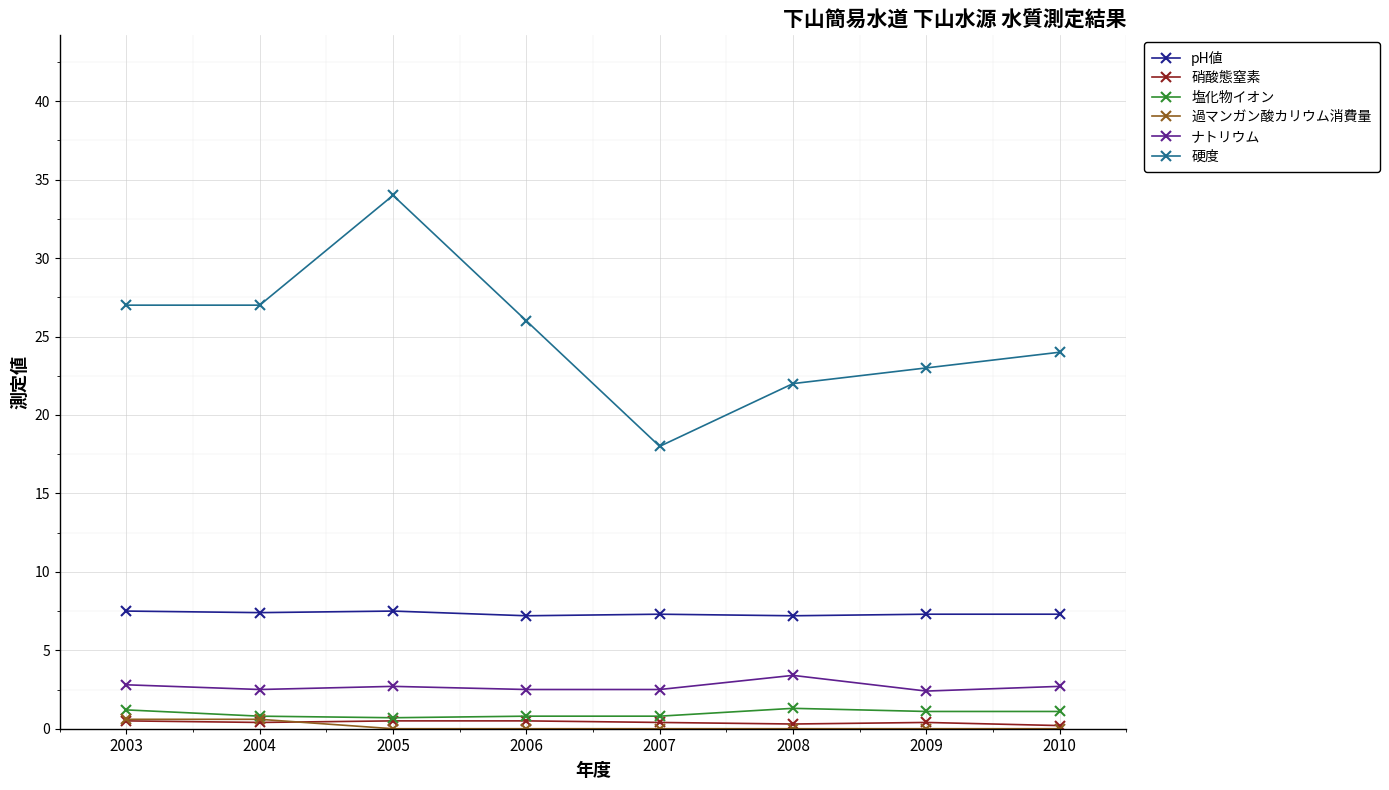

What are all the series names shown in the legend?

pH値, 硝酸態窒素, 塩化物イオン, 過マンガン酸カリウム消費量, ナトリウム, 硬度